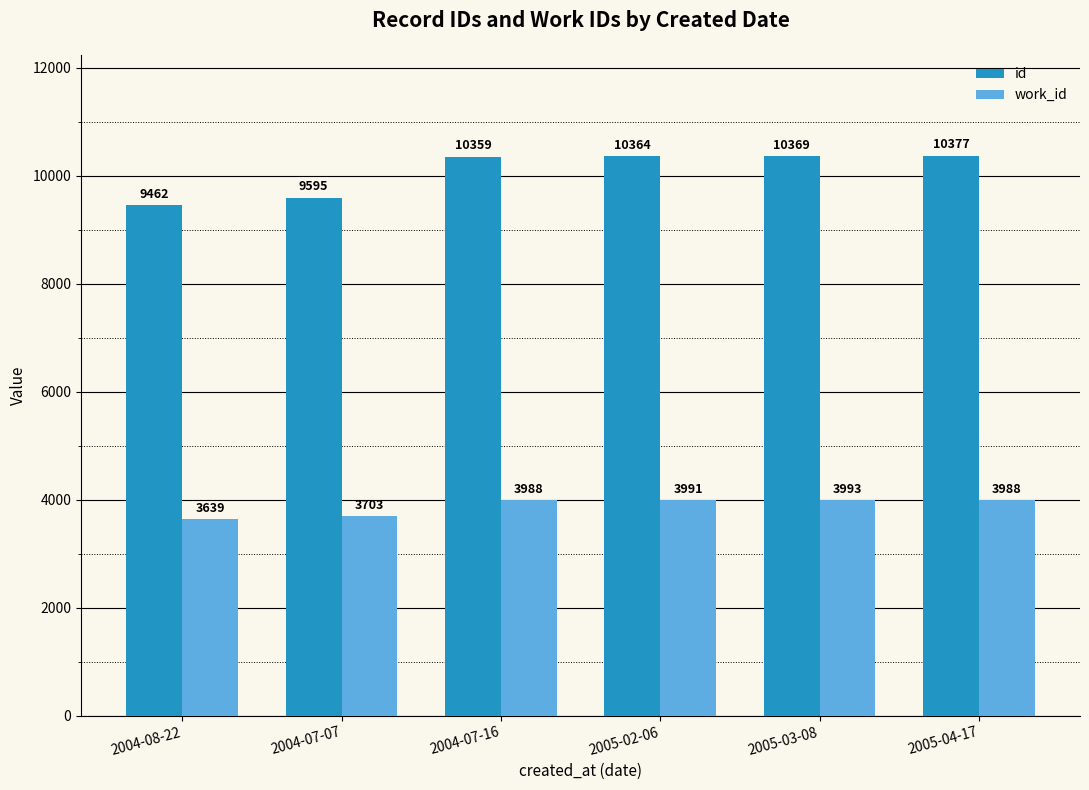

At 2005-02-06, list the series in order from smallest to largest.

work_id, id